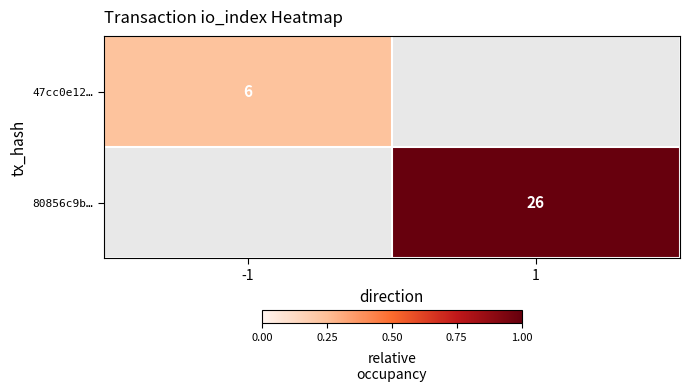

True or false: 47cc0e12… has a value of 11 at -1.

False